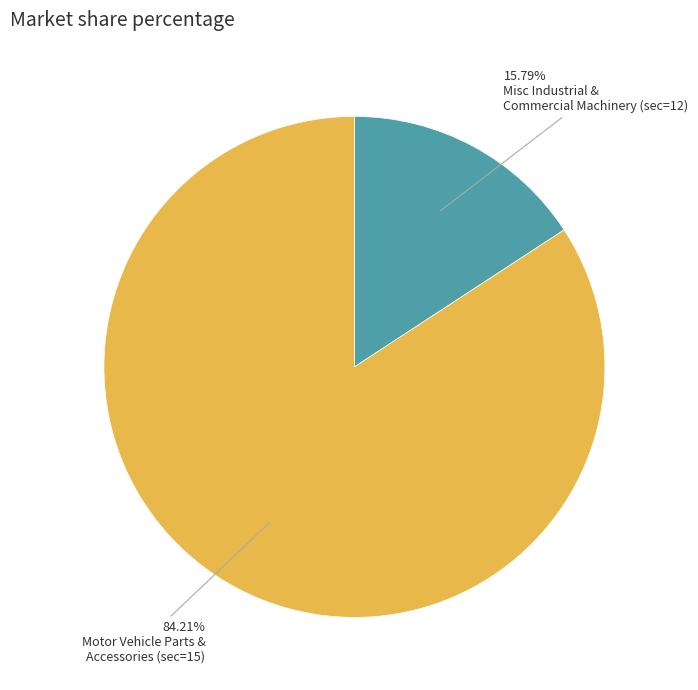

Is there any slice that represents more than half of the pie?

Yes